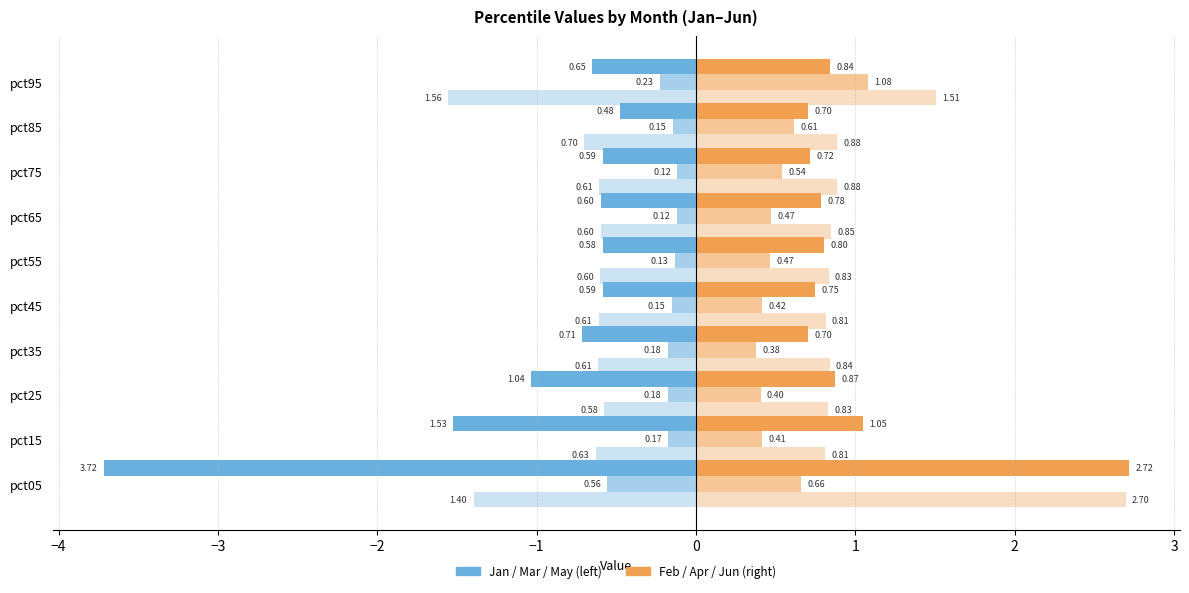

How many series are shown in this chart?

6